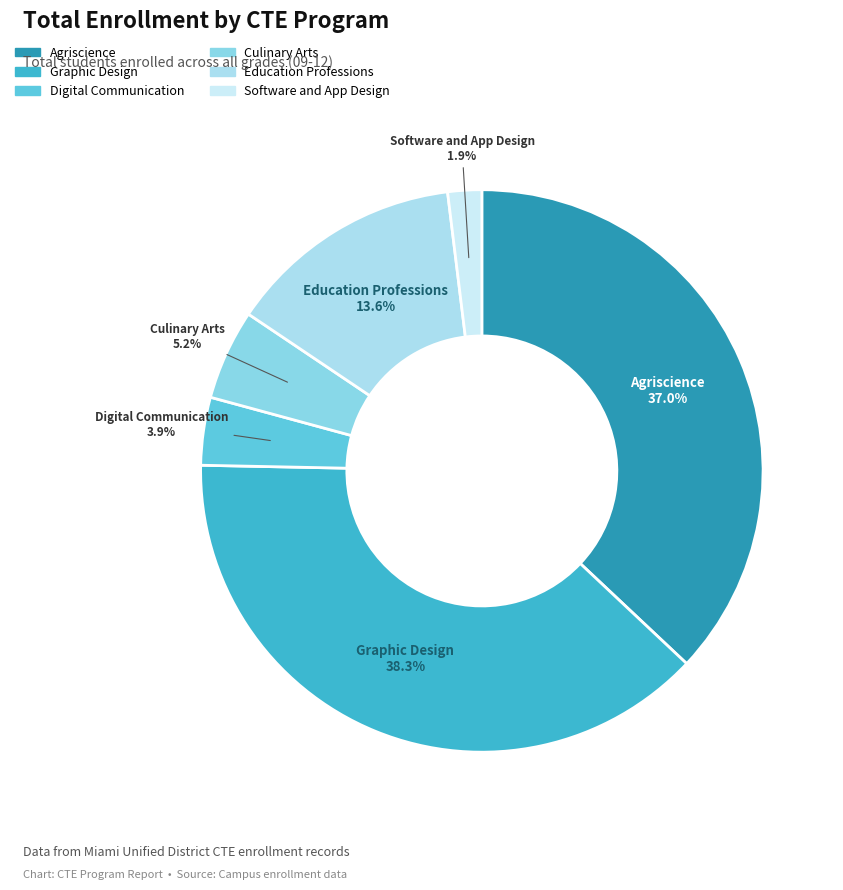

What percentage is the Agriscience slice, to the nearest percent?

37%